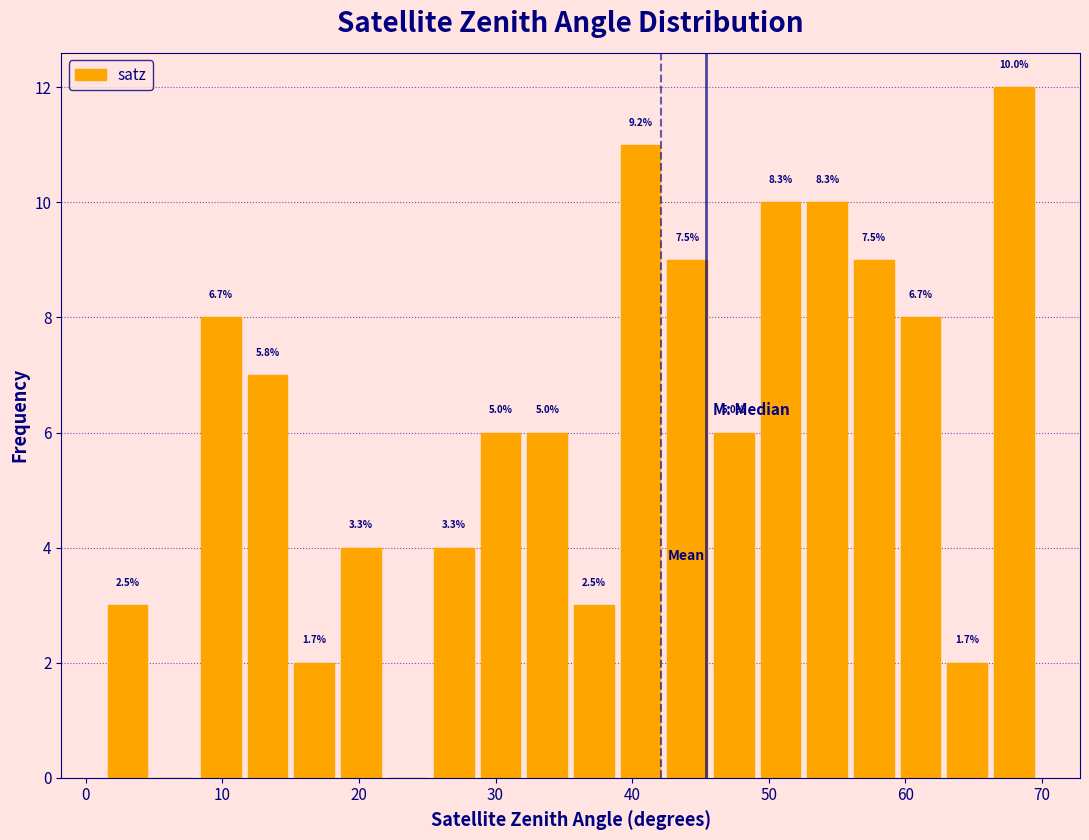

Around what value on the x-axis is the tallest bar? Give the approximate position of its centre, as read against the axis.

68